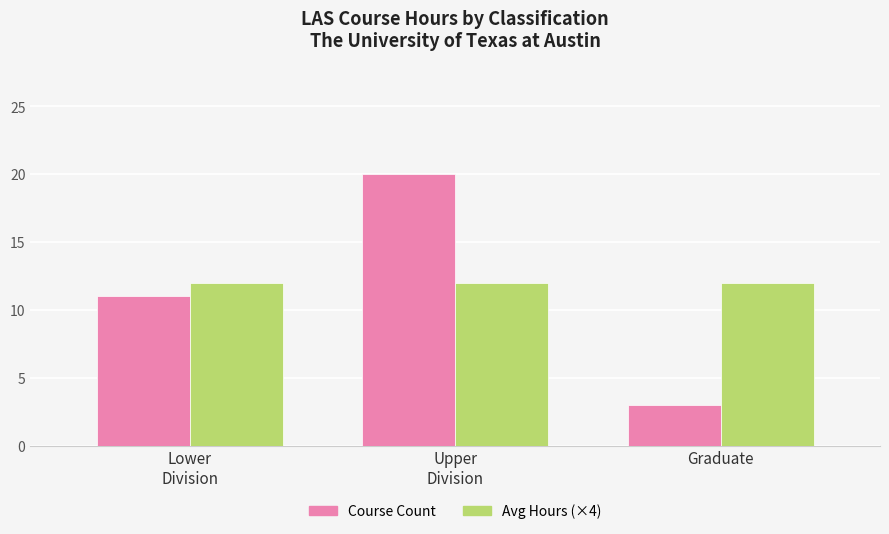

Does the chart contain any negative values?

No